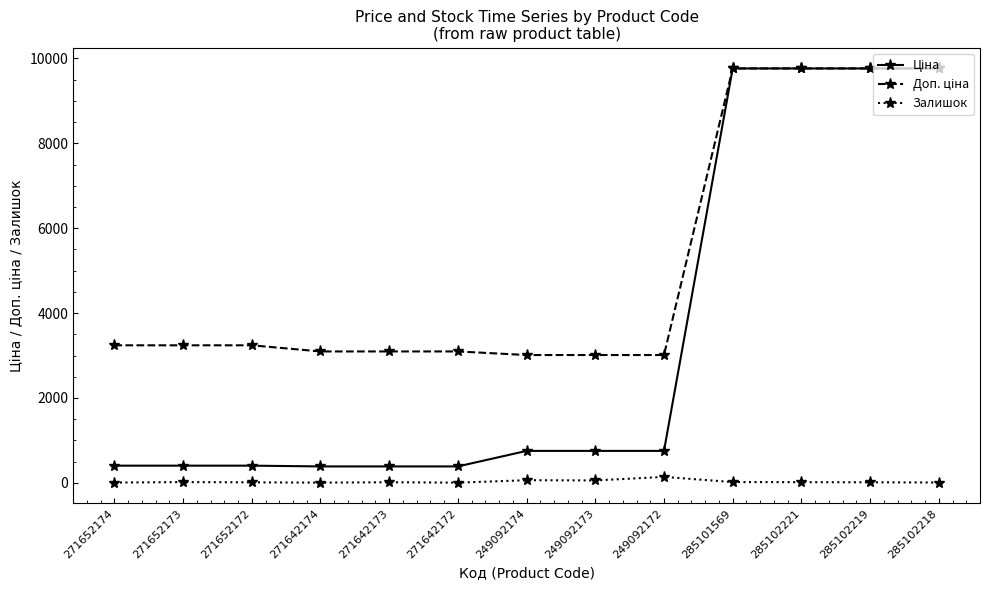

What is the greatest value displayed?

9764.4